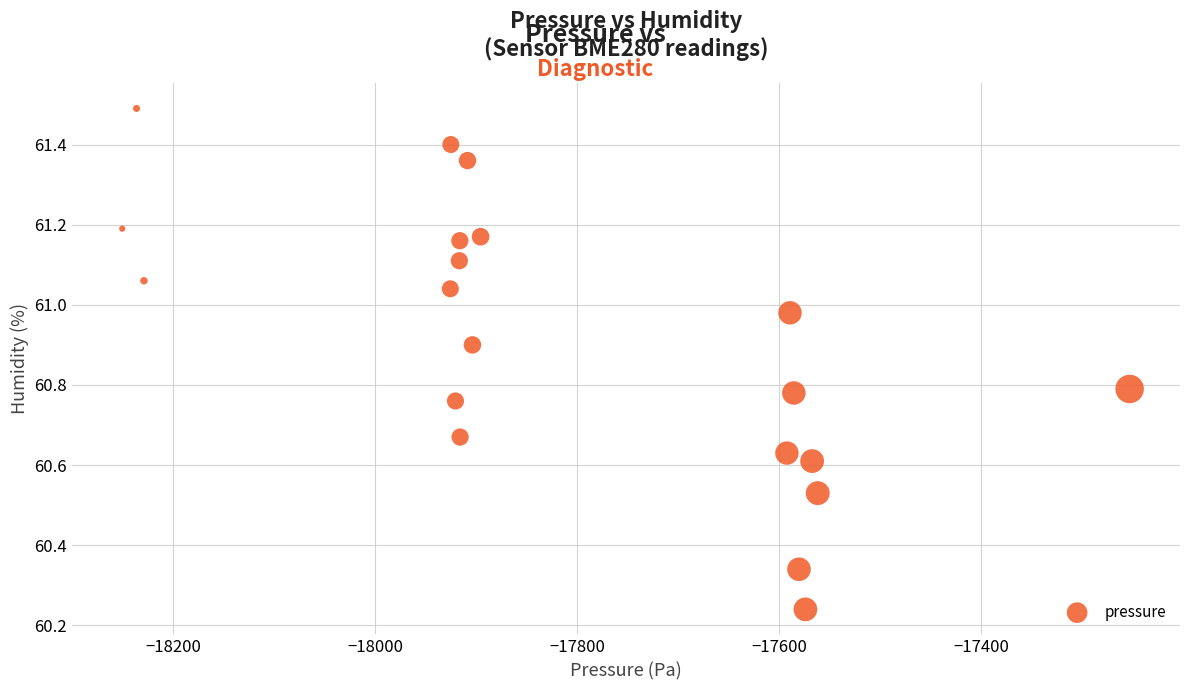

What is the range of X values (max minus min)?

997.2